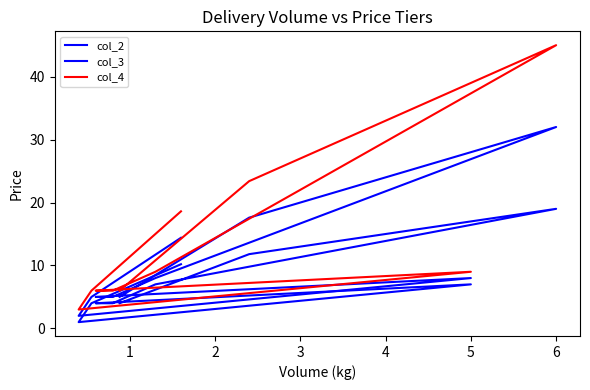

List the series in order of their peak value, lowest first.

col_2, col_3, col_4